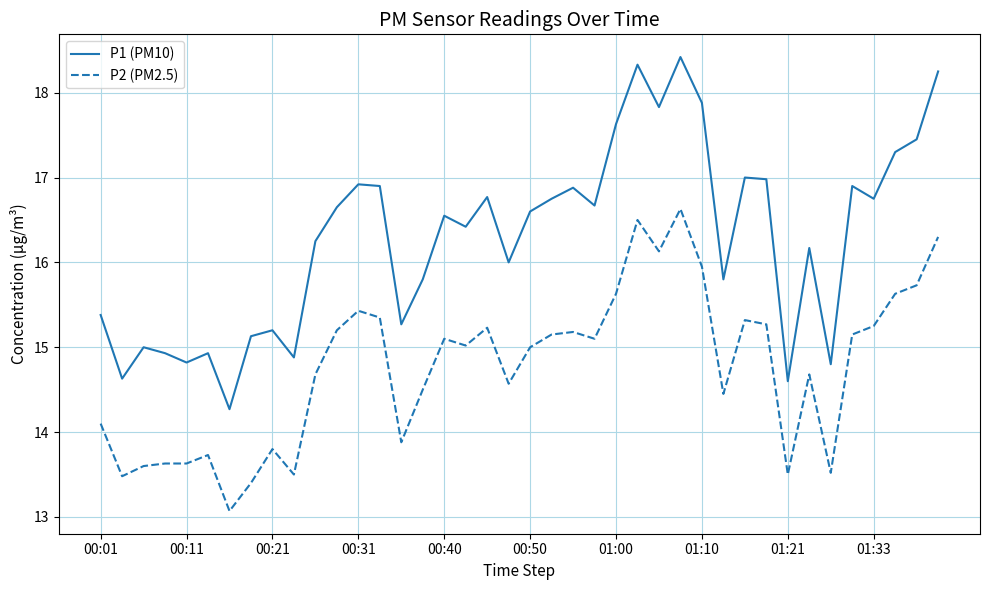

What is the minimum value for P1 (PM10)?

14.3